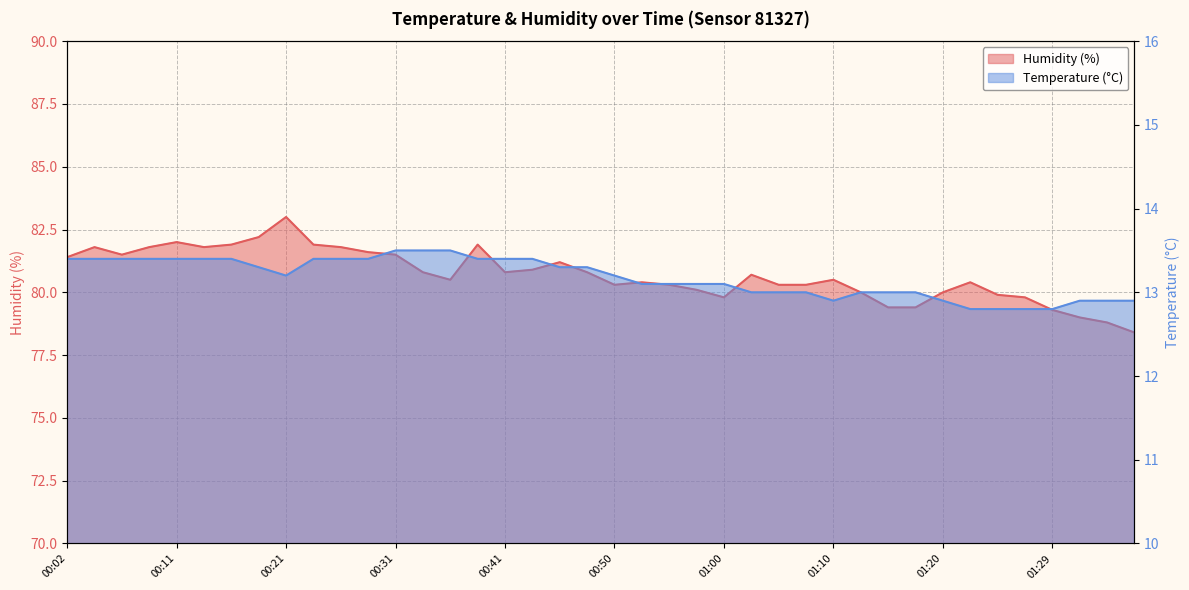

The Temperature (°C) series shows 18.4 at 01:22. True or false?

False